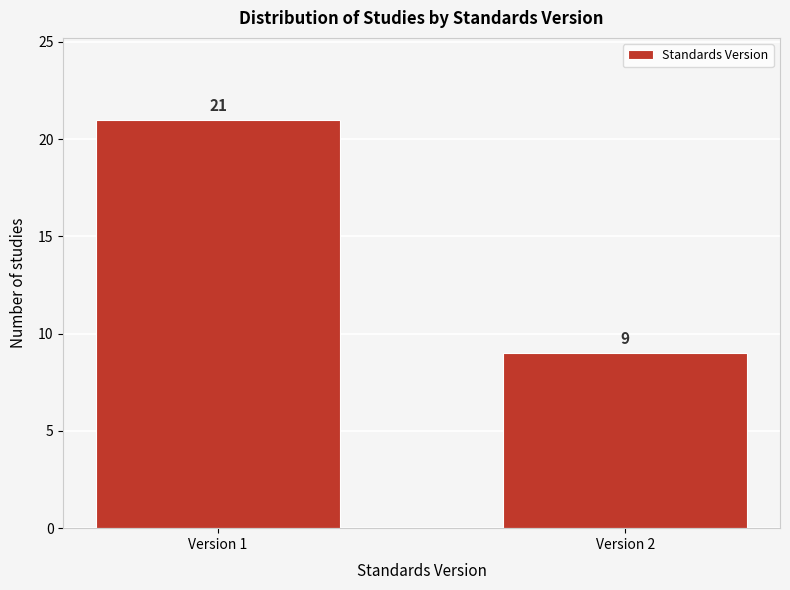

Reading left to right, list all the values displayed in this chart.

Version 1=21	Version 2=9